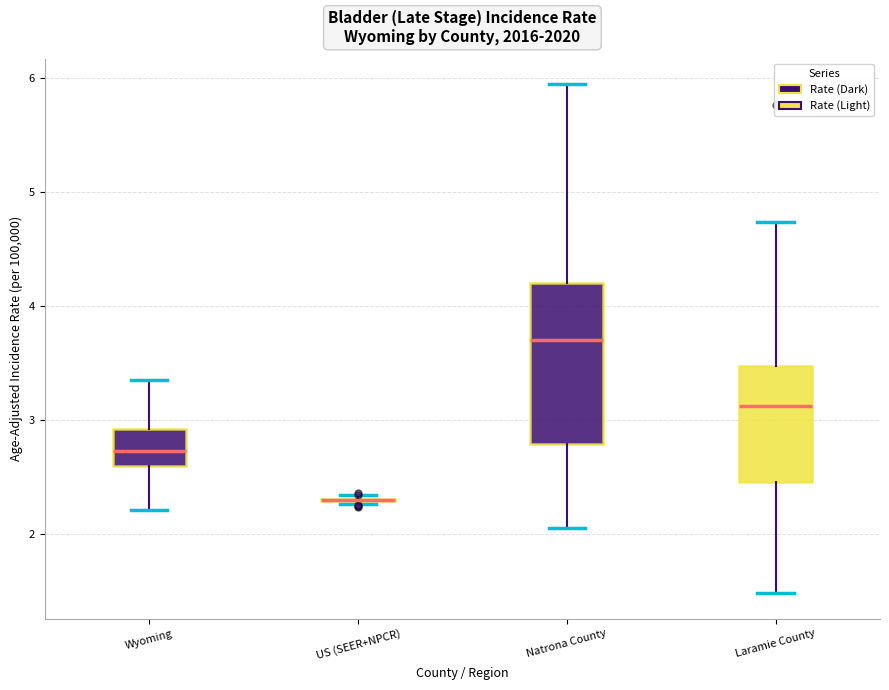

Reading left to right, transcribe this box plot: for each box, give where its median line is, the range the box spans, and where its two whiskers end, as read against the y-axis. The values are not printed on the chart, so give them approximately, as read against the axis.

Wyoming: median 2.7, box 2.6 to 2.9, whiskers 2.2 to 3.4
US (SEER+NPCR): box collapsed to a line at 2.3, whiskers 2.3 to 2.3
Natrona County: median 3.7, box 2.8 to 4.2, whiskers 2.1 to 5.9
Laramie County: median 3.1, box 2.5 to 3.5, whiskers 1.5 to 4.7